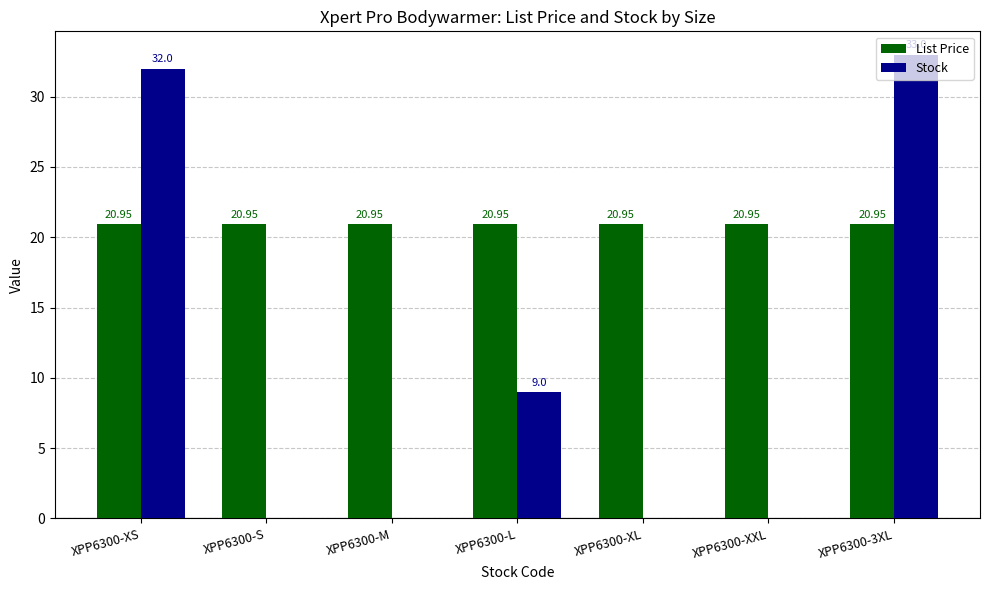

How many data points in Stock are above 0?

3